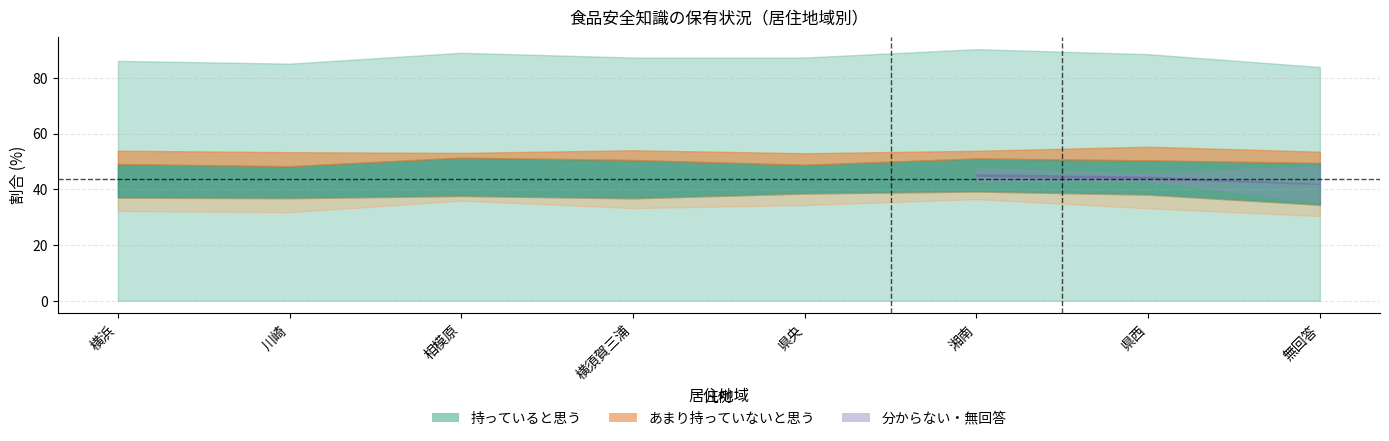

At which label is 分からない closest to 1?

湘南